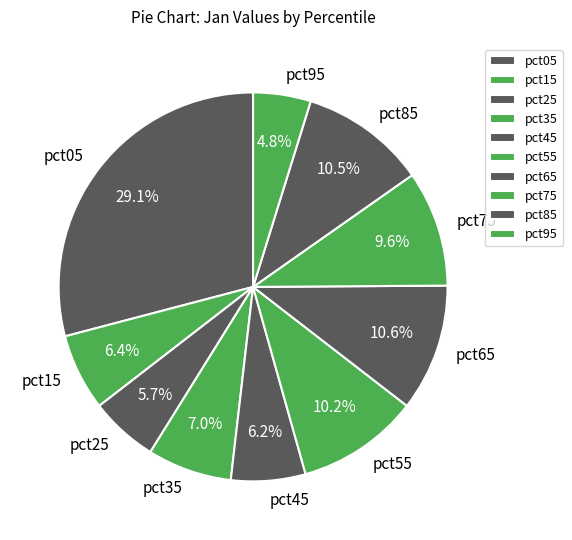

To the nearest percent, what is the difference between the largest and smallest slice percentages?

24%